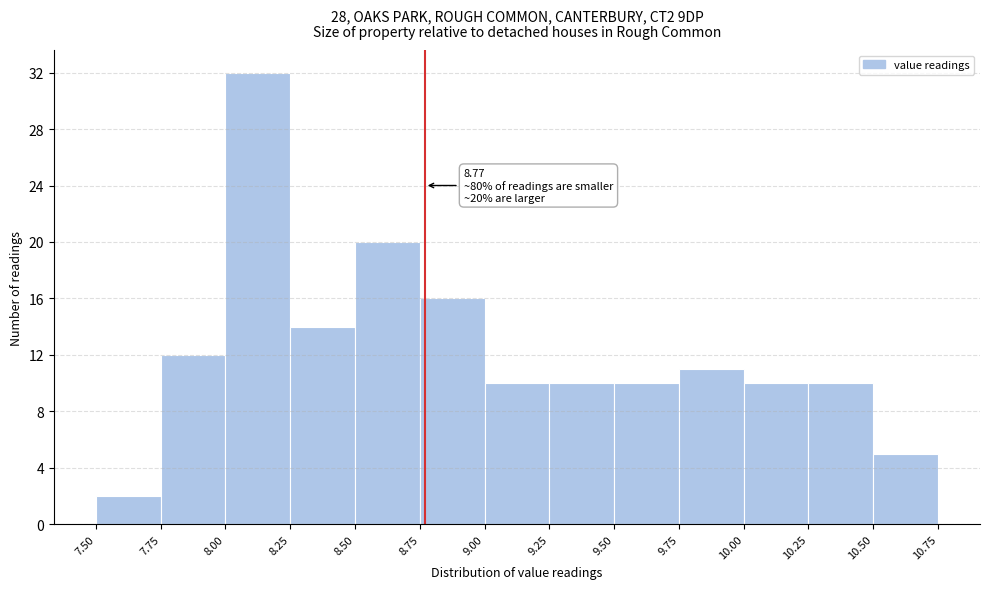

Which range on the x-axis has the tallest bar?

8.00 to 8.25